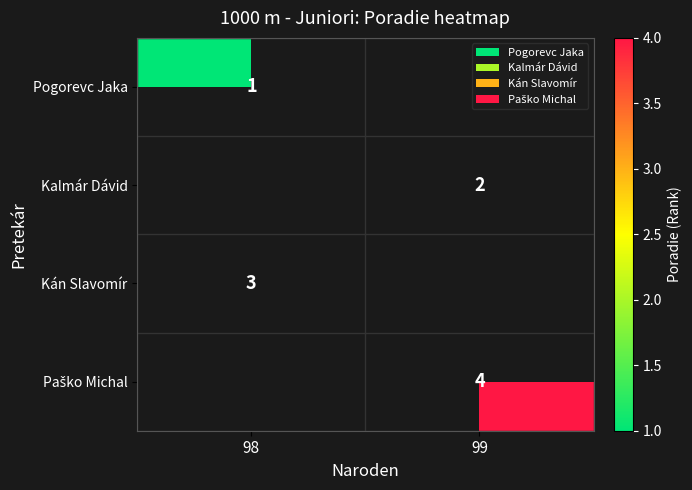

Which has a higher value, 99 or 98?

98